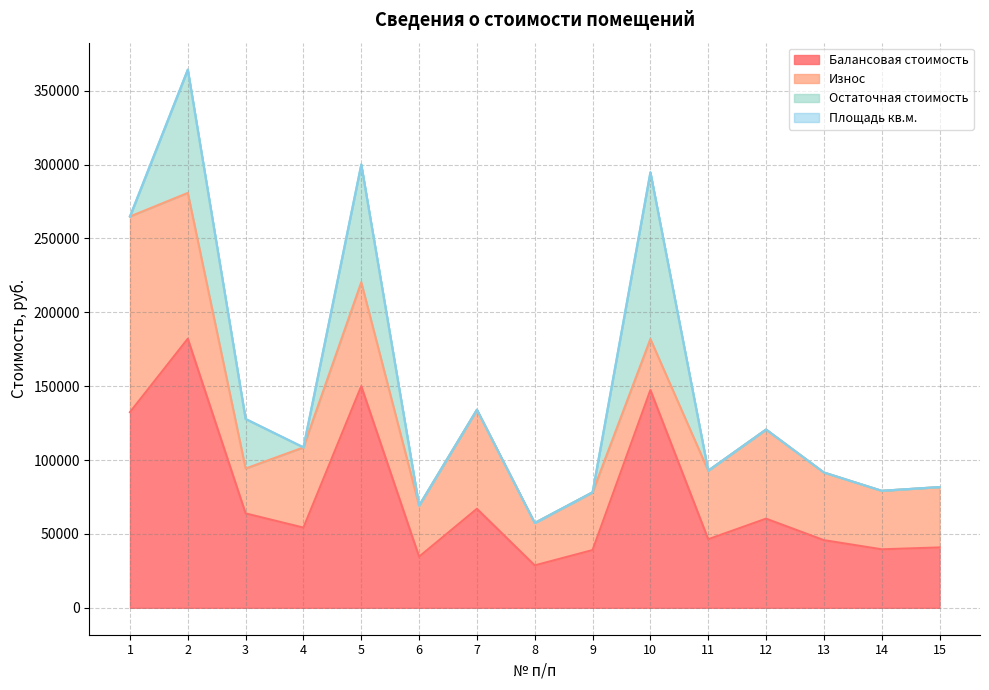

How many data points in Балансовая стоимость are less than 54267?

7